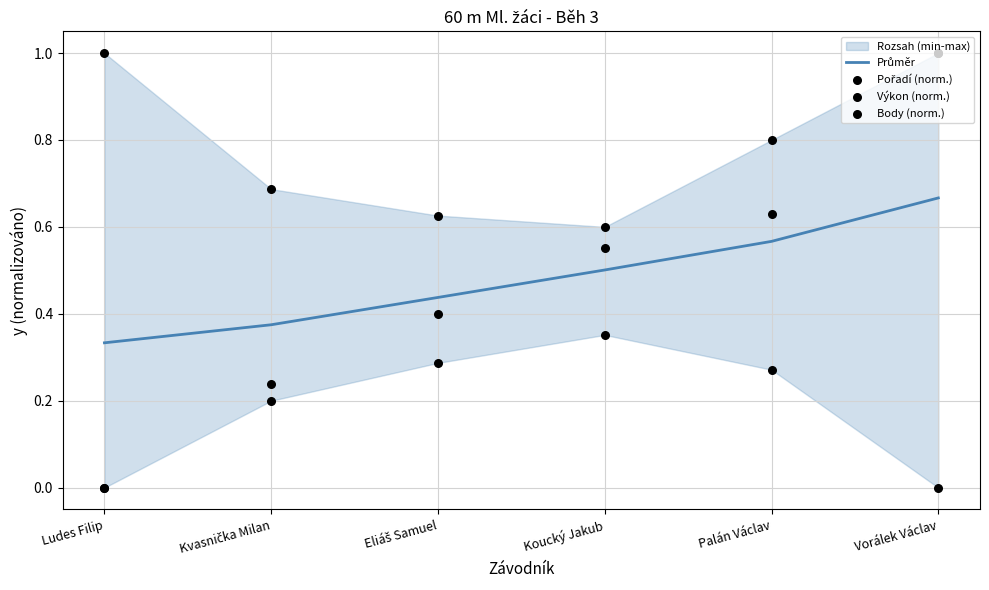

Which series reaches the minimum Y coordinate?

Pořadí (norm.)